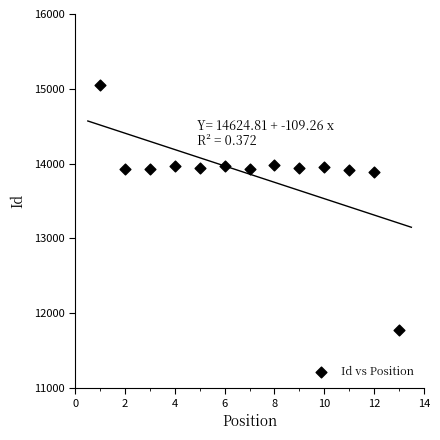

What is the range of X values (max minus min)?

12